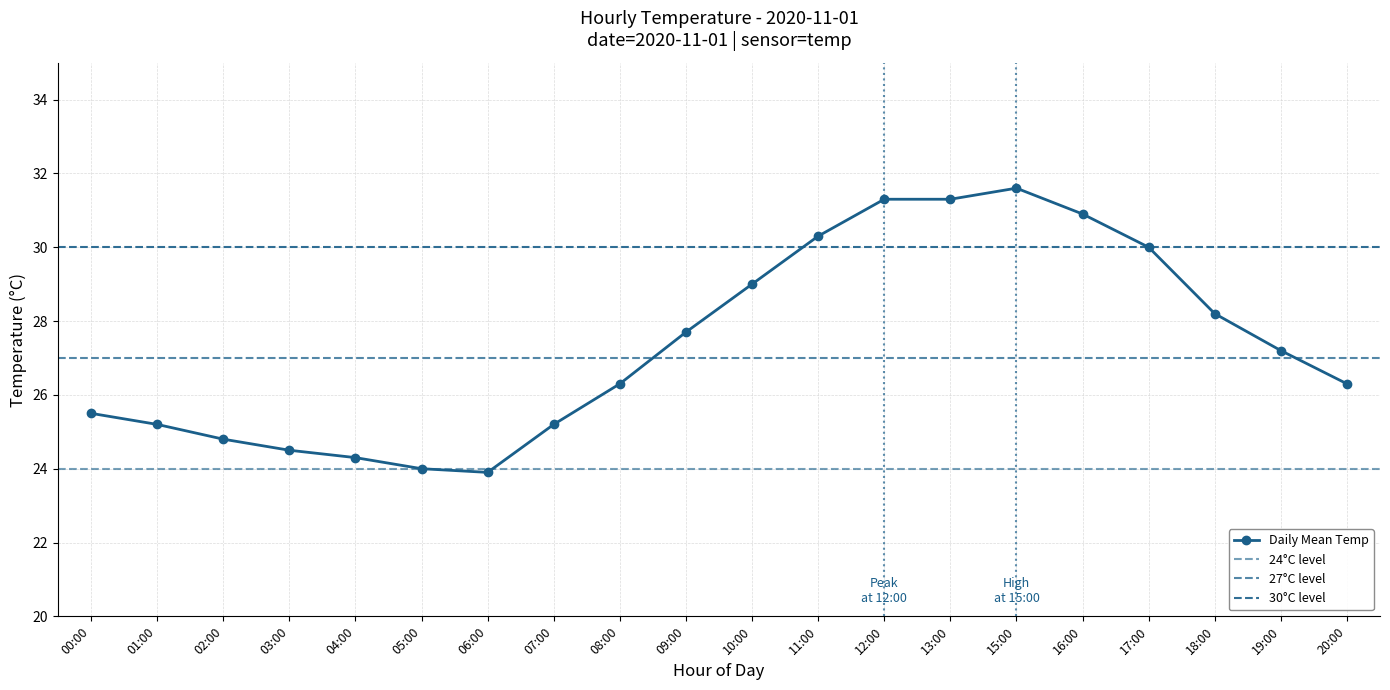

Reading right to left, what are all the values shown in this chart?

20:00=26.3	19:00=27.2	18:00=28.2	17:00=30.0	16:00=30.9	15:00=31.6	13:00=31.3	12:00=31.3	11:00=30.3	10:00=29.0	09:00=27.7	08:00=26.3	07:00=25.2	06:00=23.9	05:00=24.0	04:00=24.3	03:00=24.5	02:00=24.8	01:00=25.2	00:00=25.5